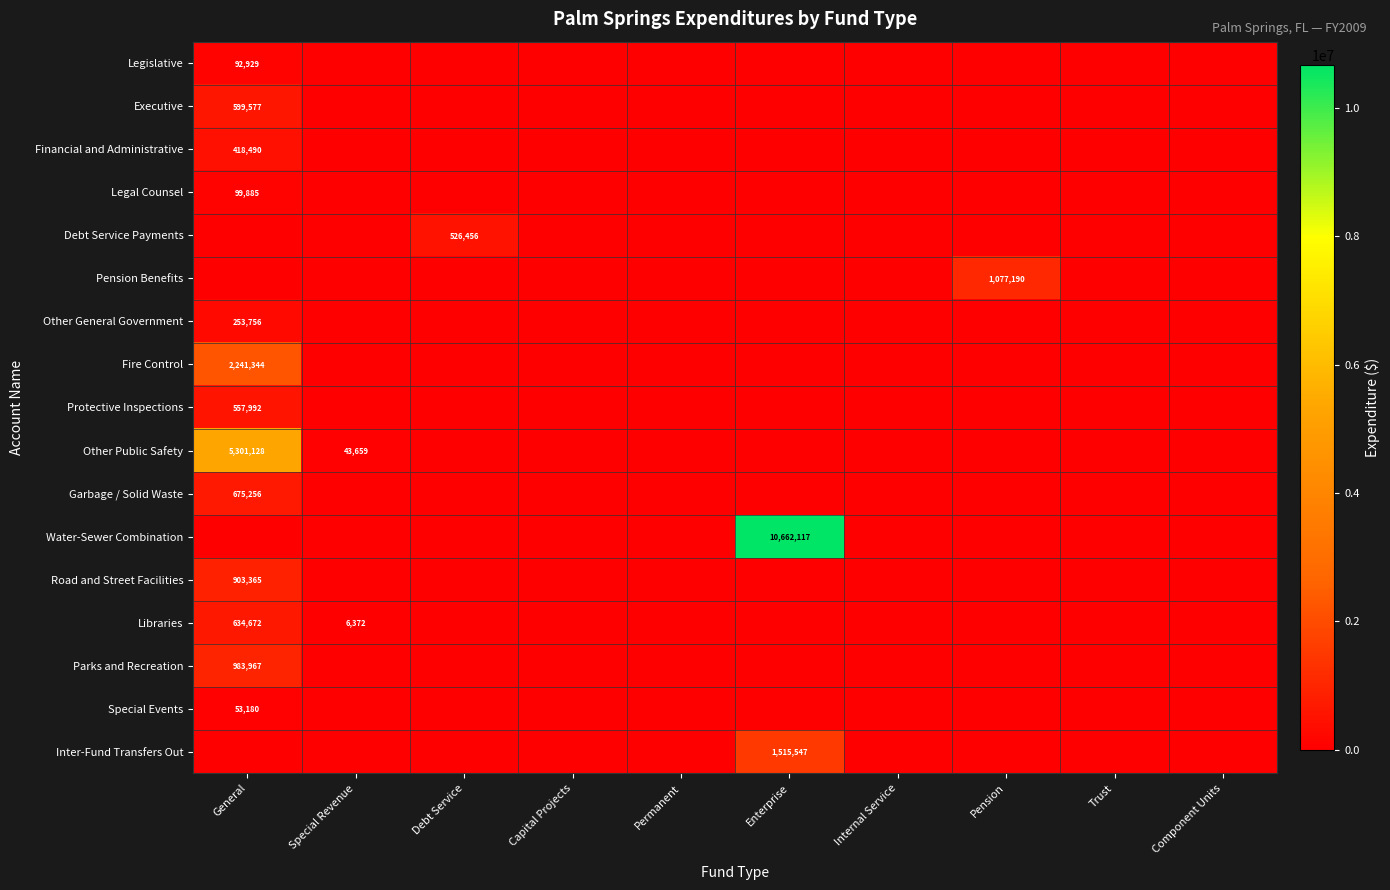

Which category has the highest value in the Financial and Administrative series?

General